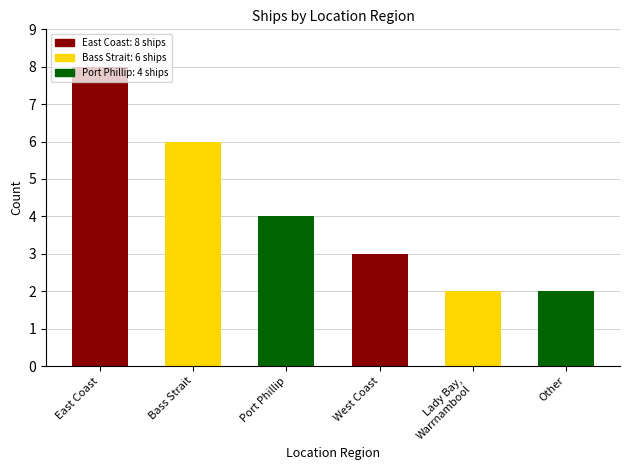

The value at West Coast is 2. True or false?

False